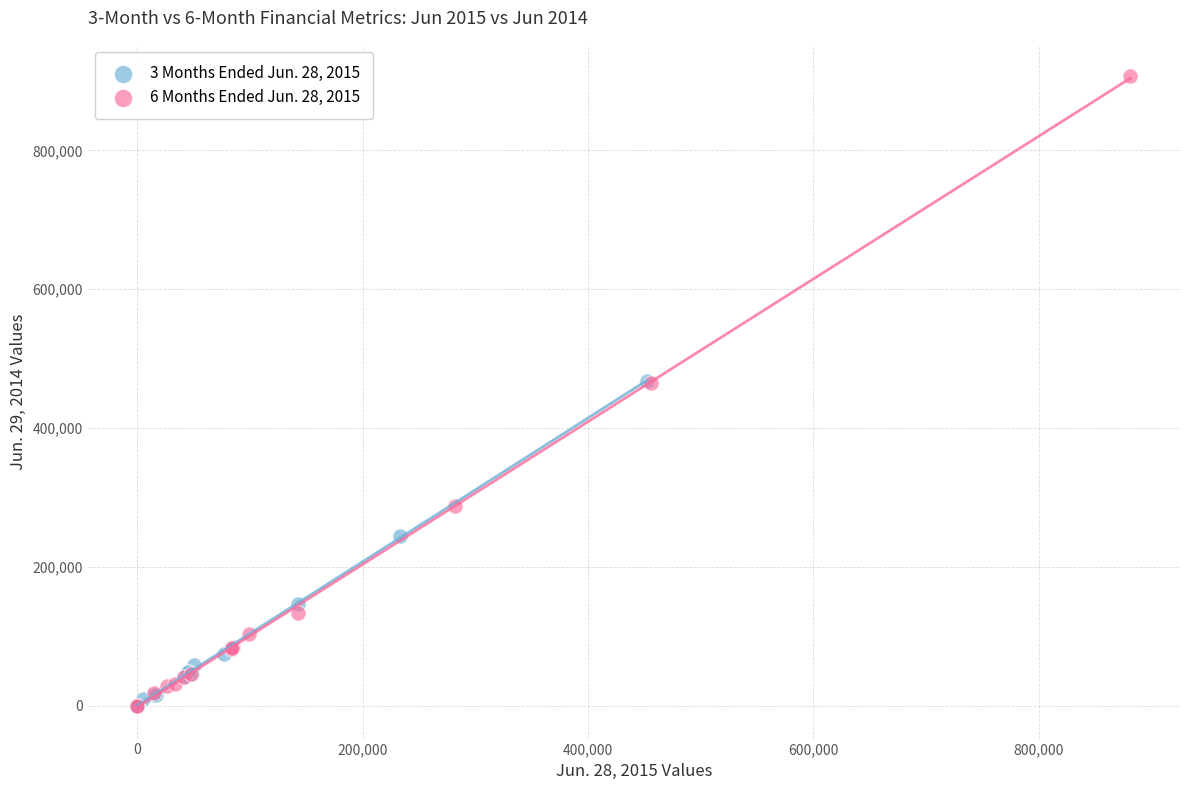

Which series has the largest Y range (max minus min)?

6 Months Ended Jun. 28, 2015